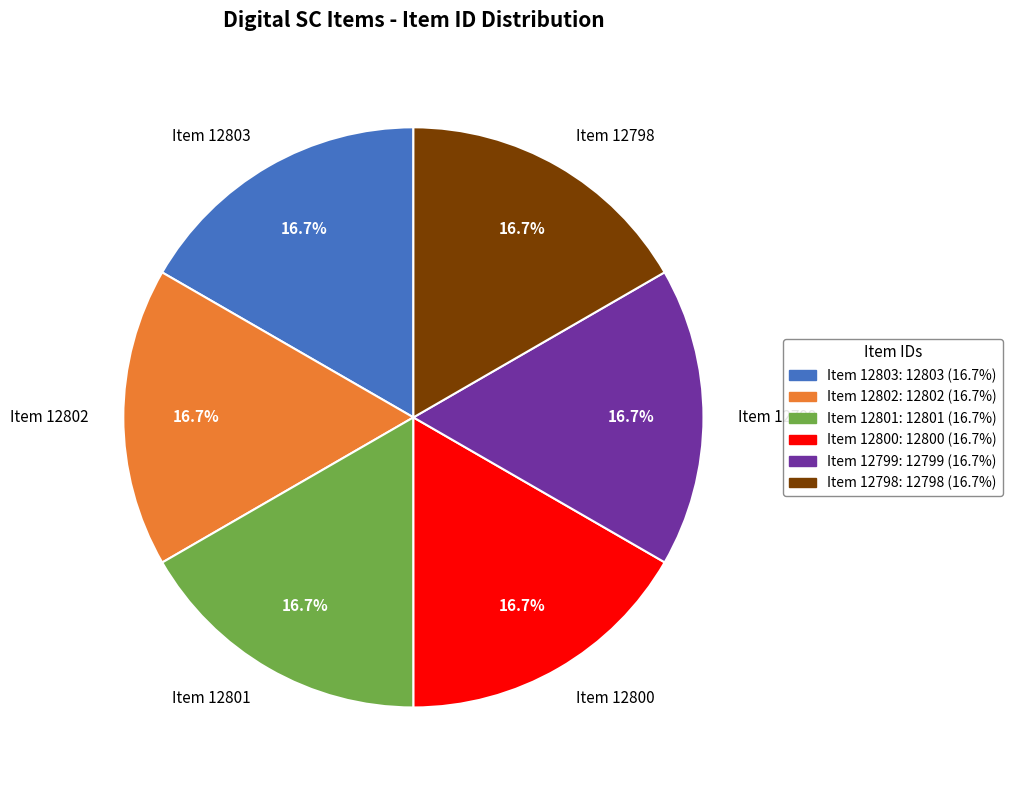

Combined, what portion of the pie is Item 12800 and Item 12803?

33.3%